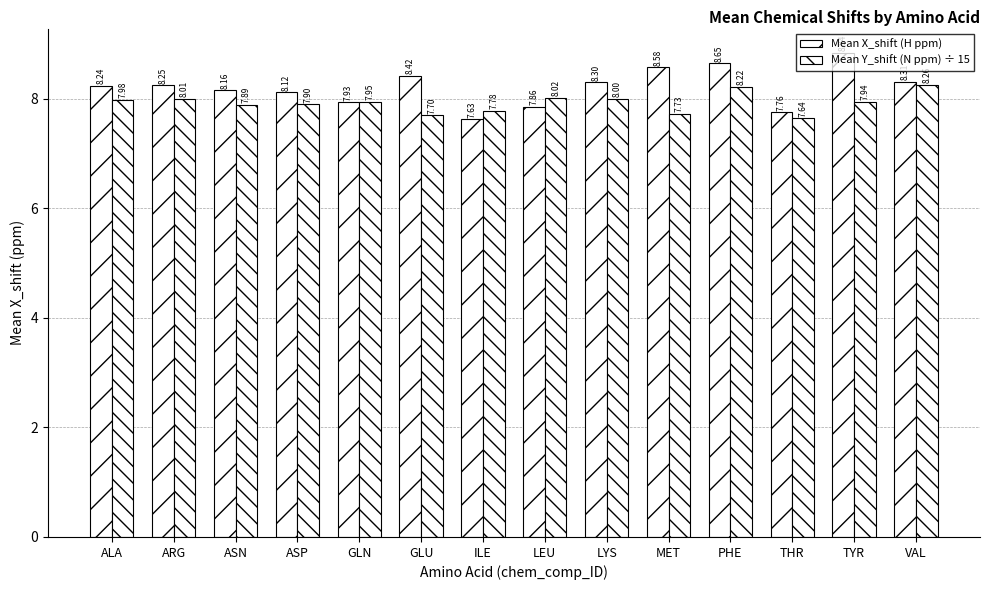

Which series has the largest range (max minus min)?

Mean X_shift (H ppm)